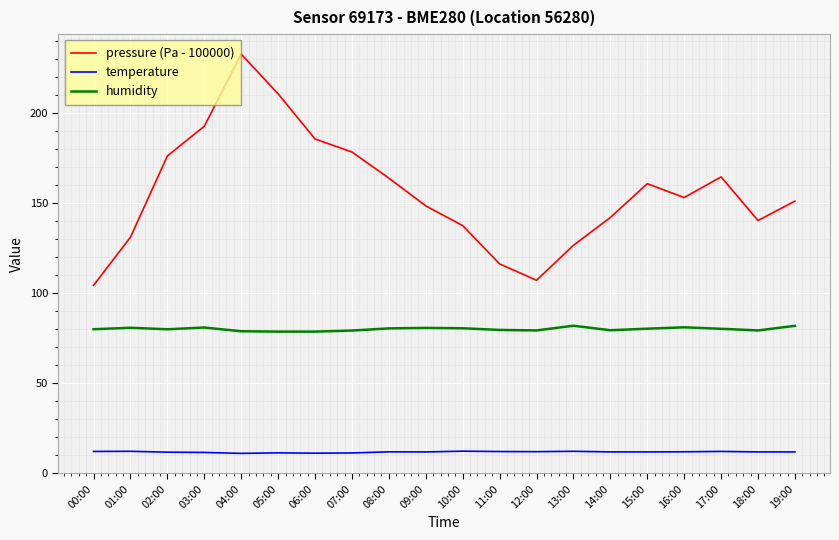

True or false: humidity and temperature cross at least once.

False